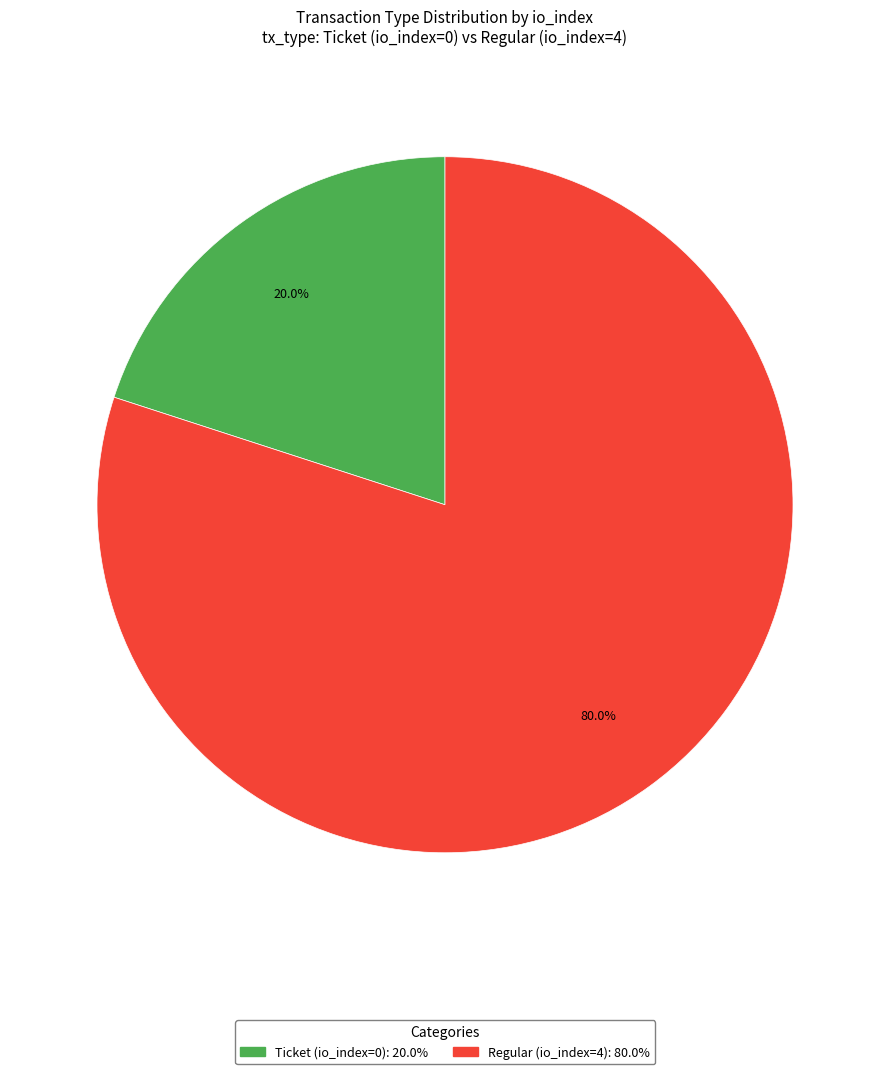

To the nearest percent, what is the difference between the largest and smallest slice percentages?

60%